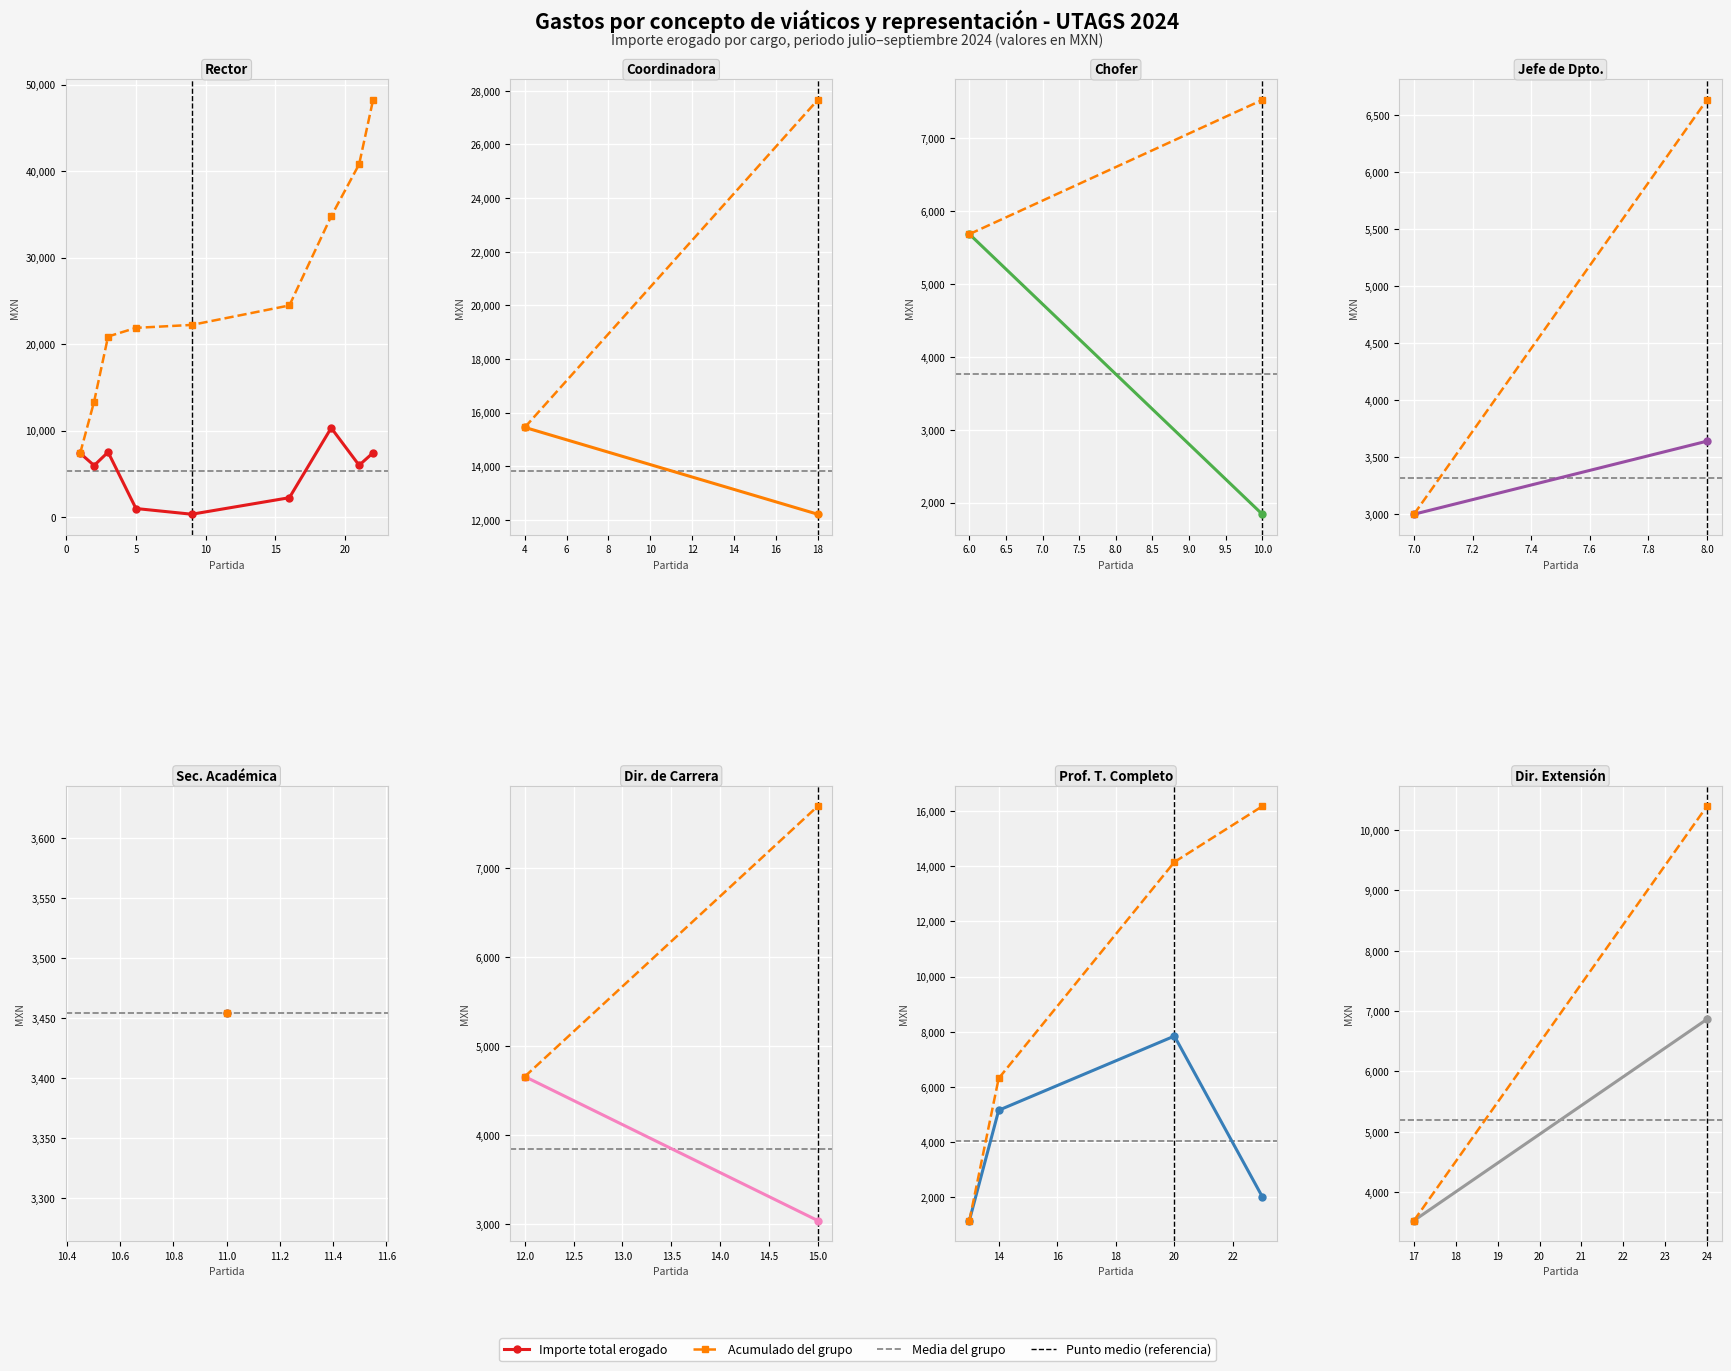

True or false: Acumulado has a value of 4358.6 at 0.

False